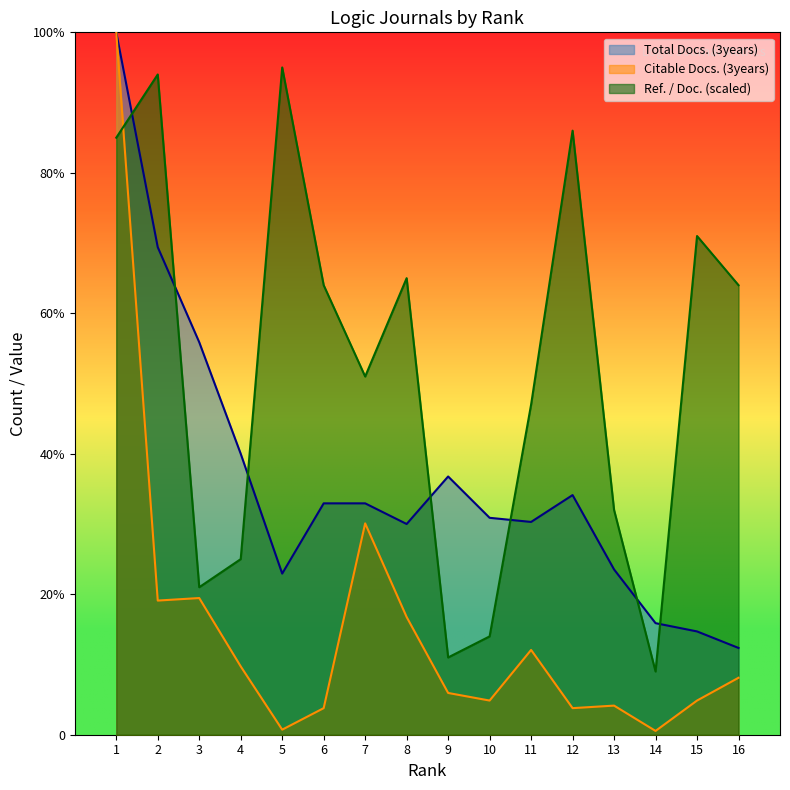

What is the smallest value displayed?

2.2